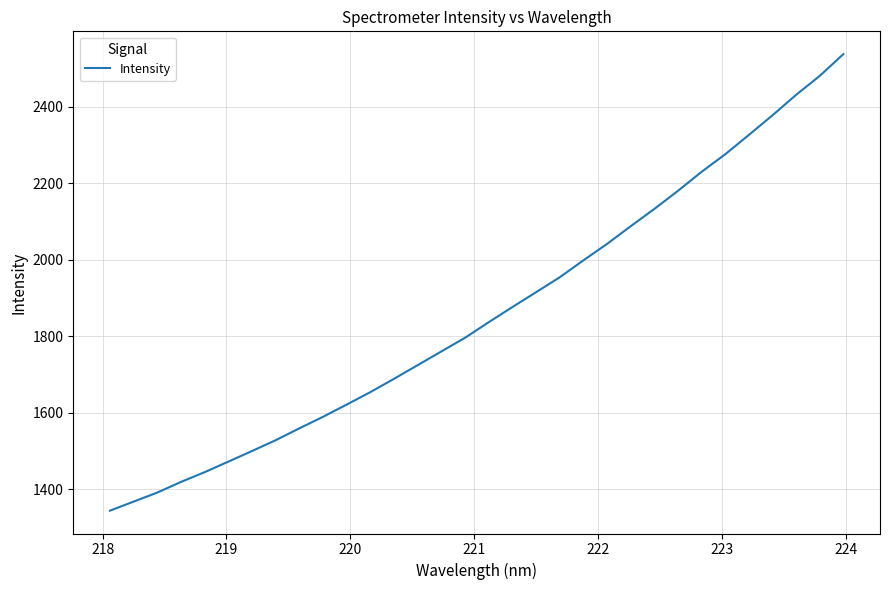

What is the difference between the second highest and second lowest values?

1112.2